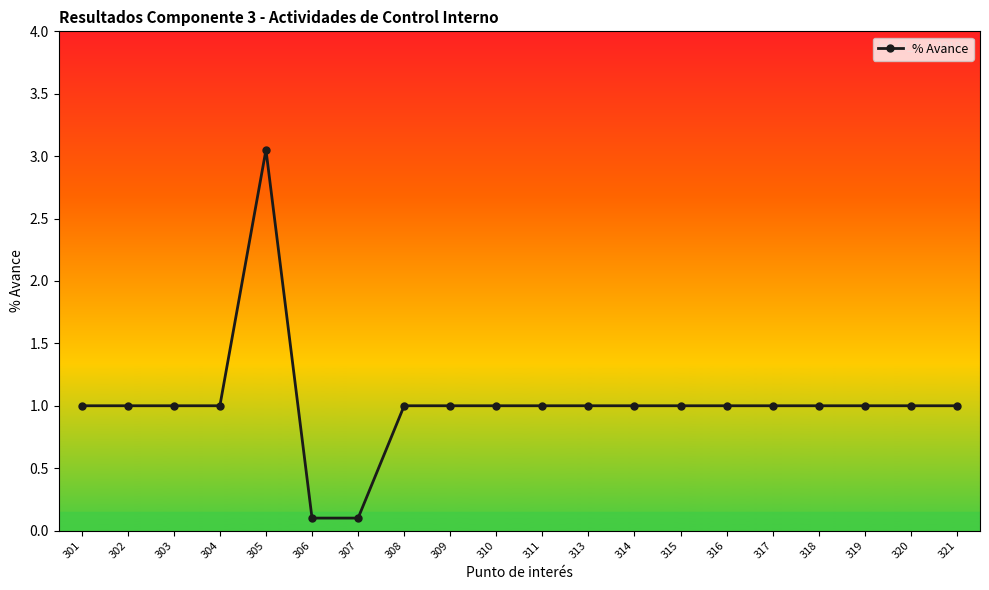

What is the value of the 10th point from the left?

1.0